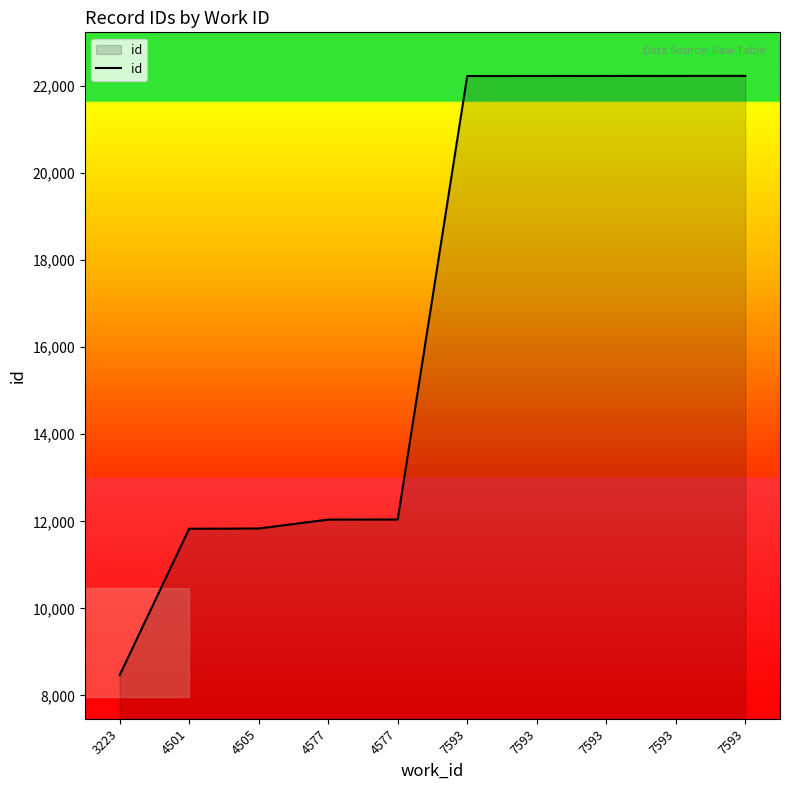

Is this an area chart (filled region under the line)?

Yes